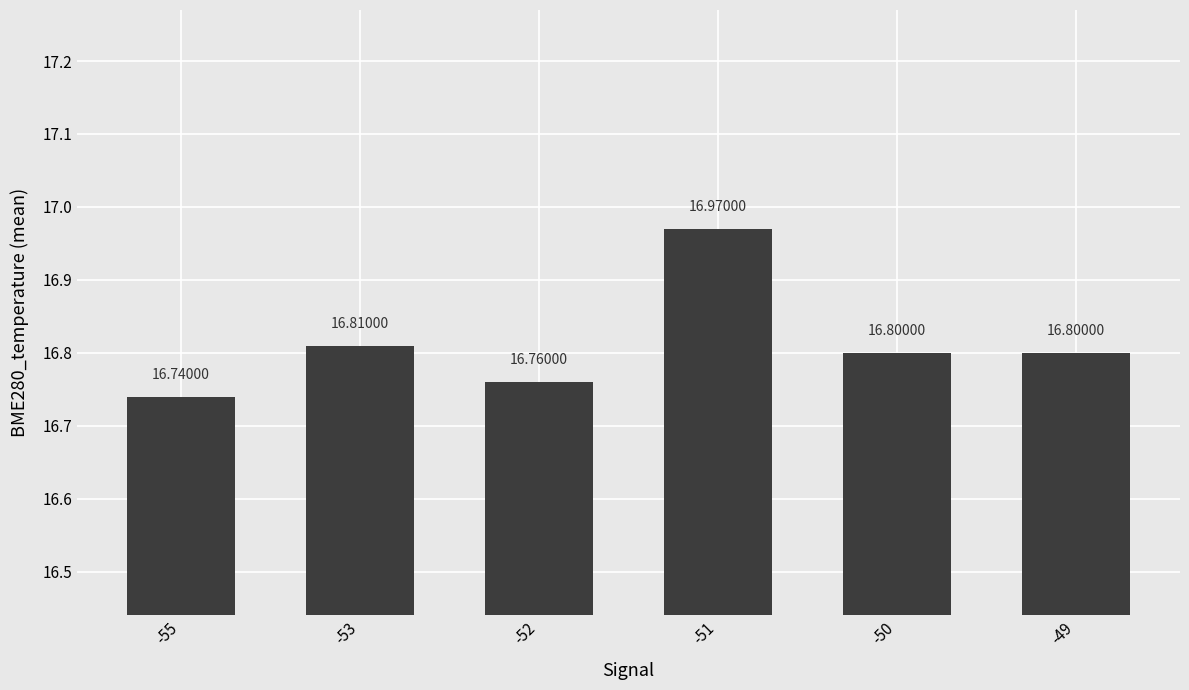

The value at -53 is 4.0. True or false?

False